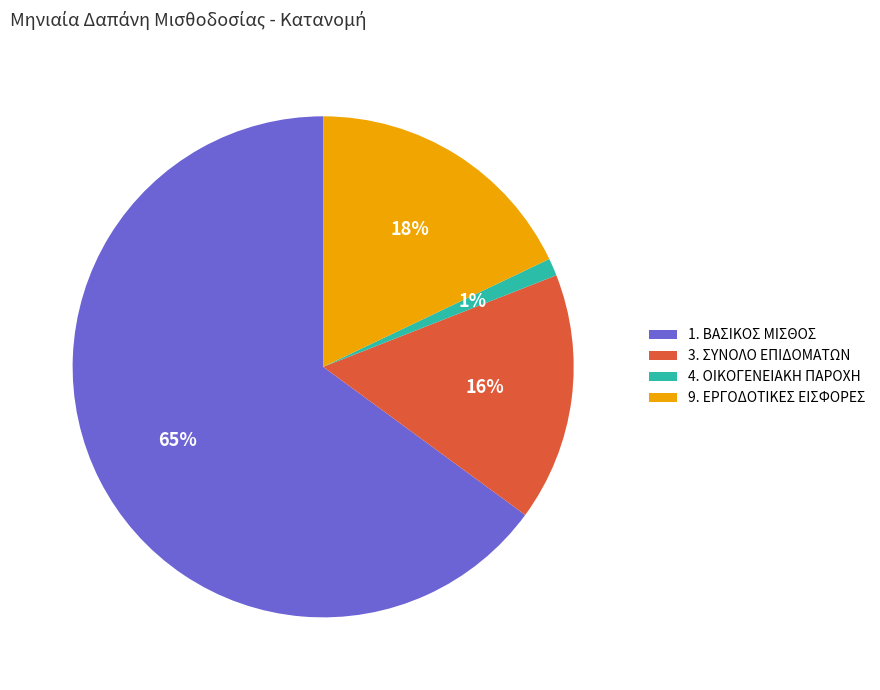

To the nearest percent, what portion does 1. ΒΑΣΙΚΟΣ ΜΙΣΘΟΣ represent?

65%